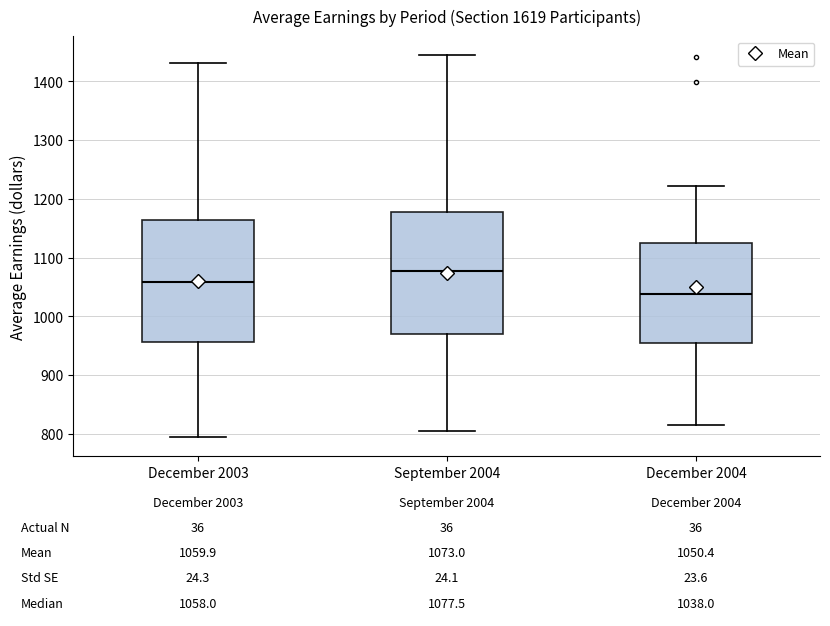

Which box's median line is the lowest?

December 2004